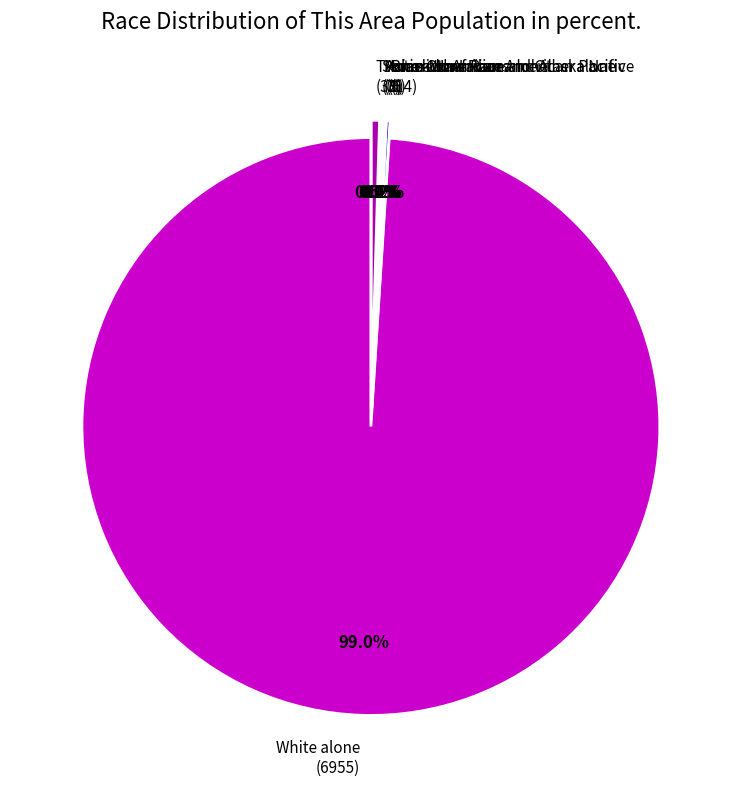

Does any single category account for the majority?

Yes